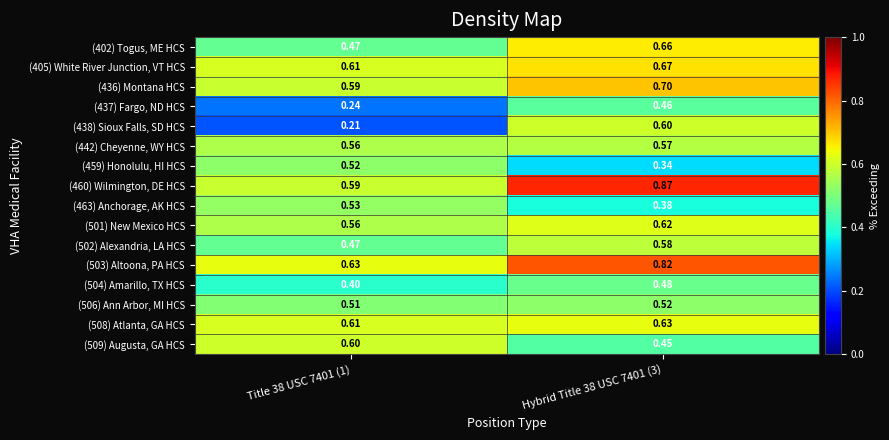

What is the spread (max minus min) of values at Title 38 USC 7401 (1)?

0.4